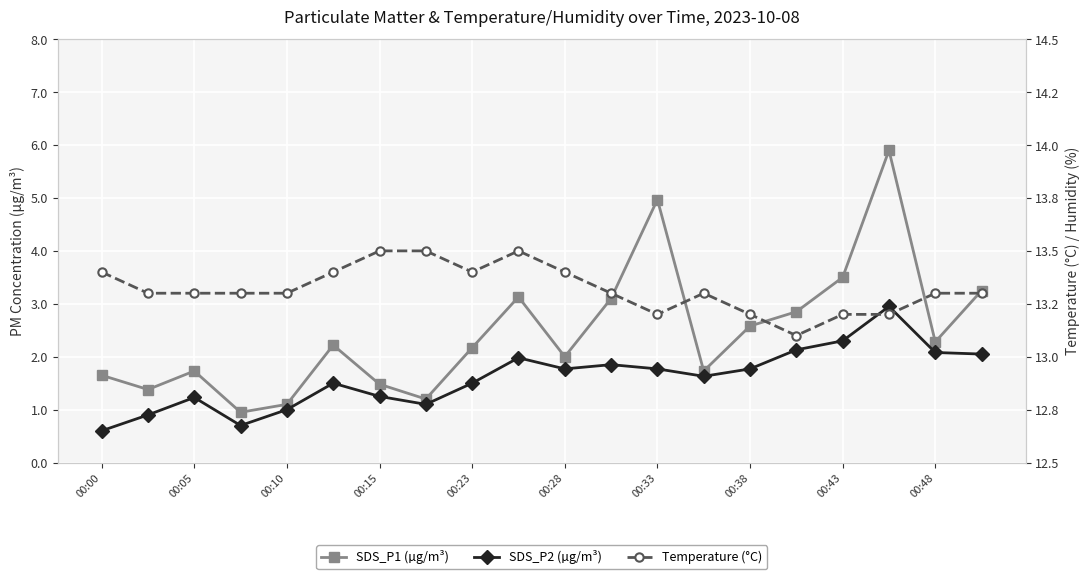

Which series has the widest spread of values?

SDS_P1 (µg/m³)